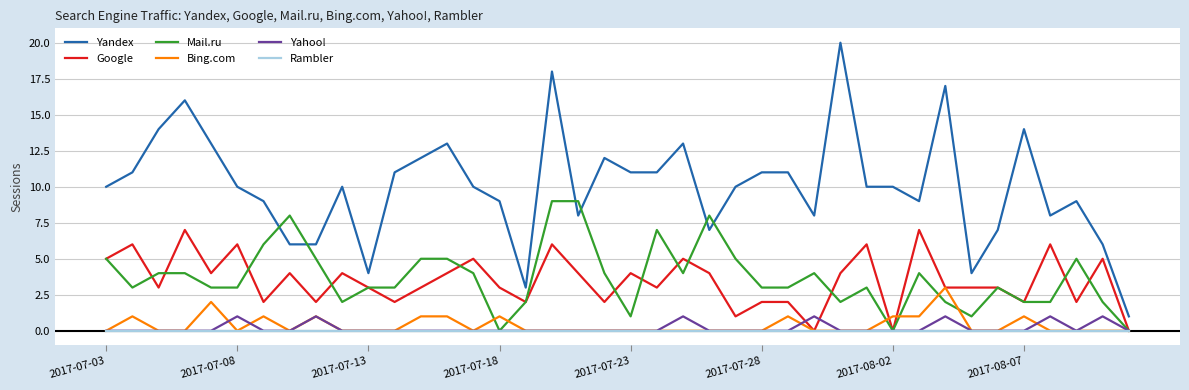

What are all the series names shown in the legend?

Yandex, Google, Mail.ru, Bing.com, Yahoo!, Rambler